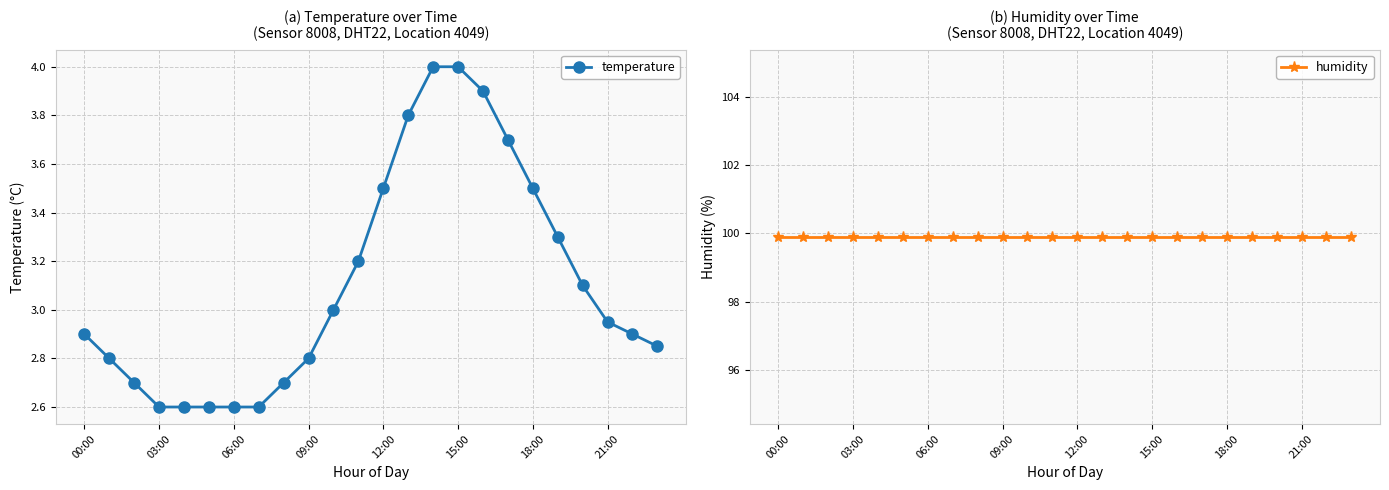

Which series has the largest total across all categories?

humidity